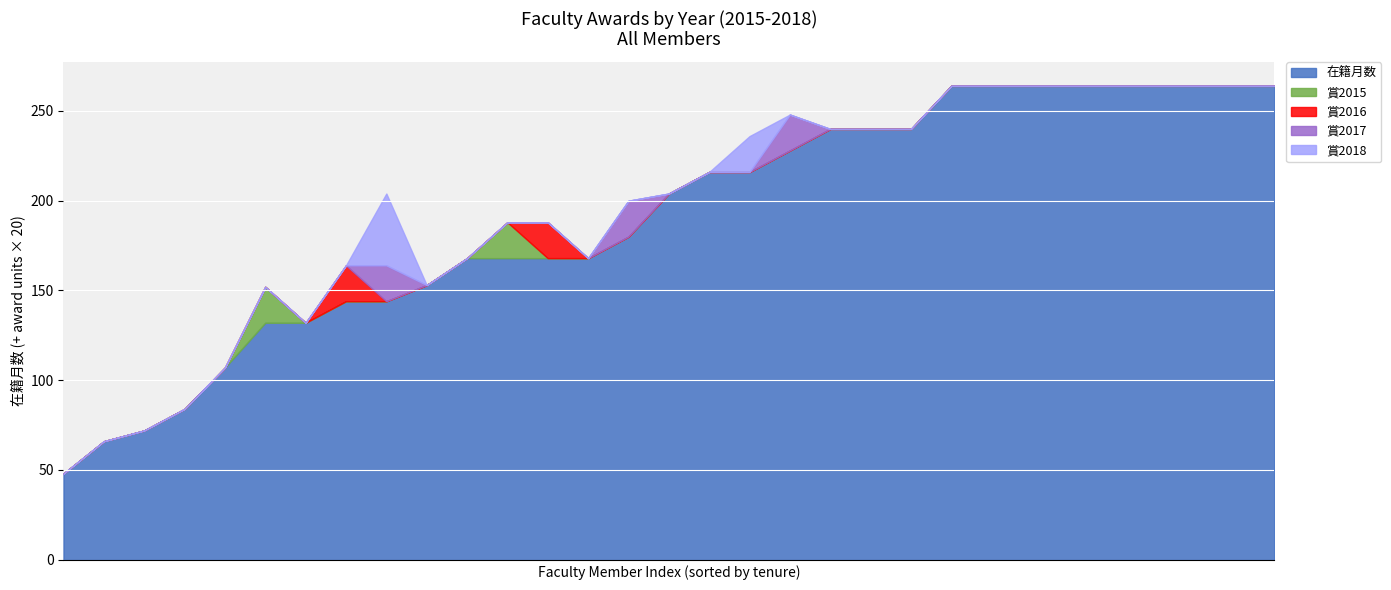

What is the difference between the maximum and minimum values in the 賞2016 series?

1